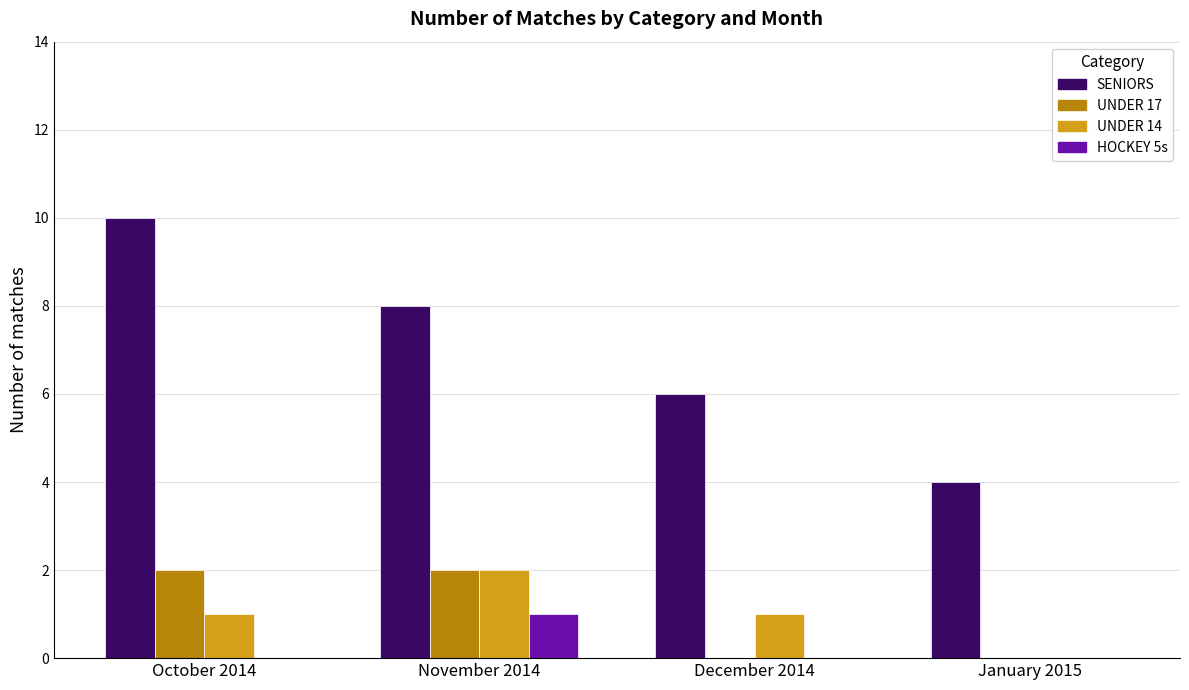

What is the total value across all series at October 2014?

13